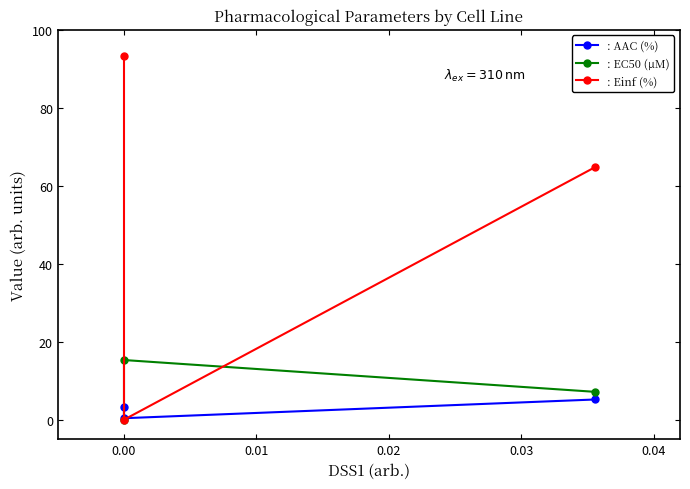

How many data points does each series have?

3